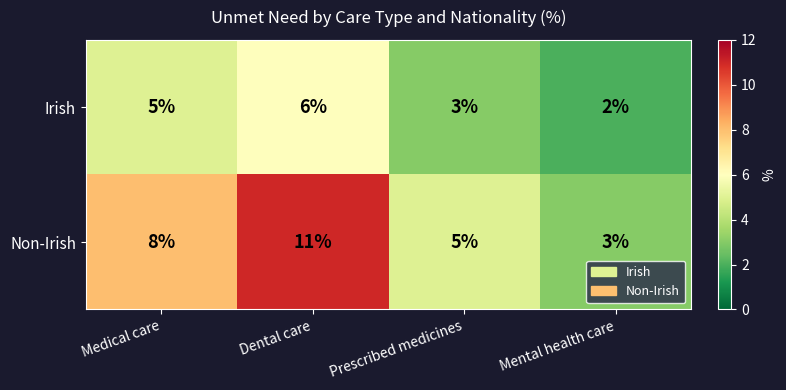

How many data points in Irish are less than 5?

2